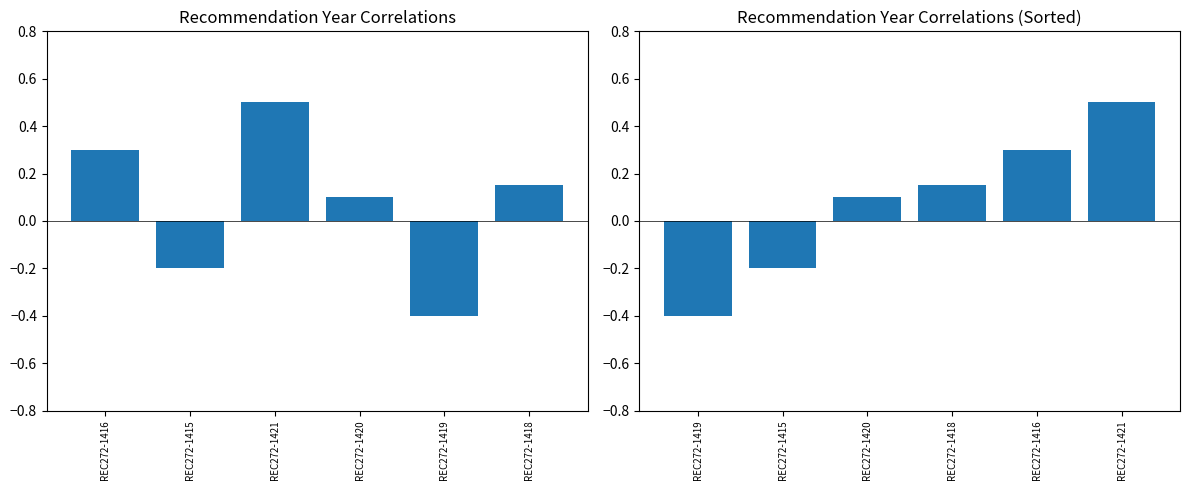

At REC272-1421, list the series in order from smallest to largest.

Year (Sorted), Year